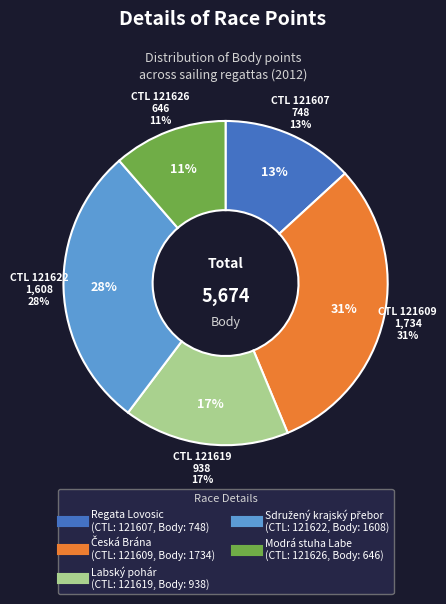

True or false: 121626 accounts for 11% of the total.

True